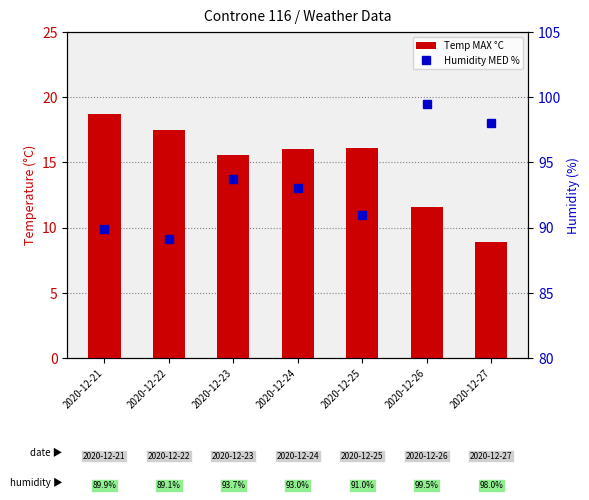

What is the sum of all Temp MAX °C values?

104.4